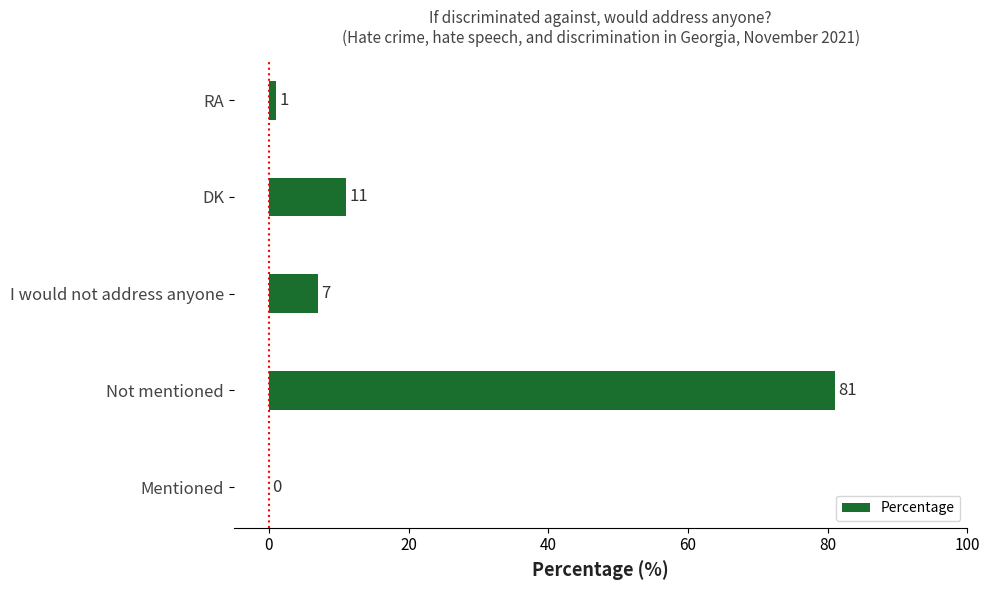

Reading bottom to top, list all the values displayed in this chart.

Mentioned=0	Not mentioned=81	I would not address anyone=7	DK=11	RA=1